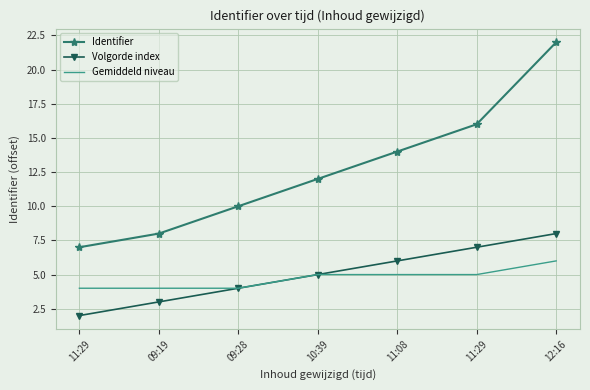

What are all the series names shown in the legend?

Identifier, Volgorde index, Gemiddeld niveau